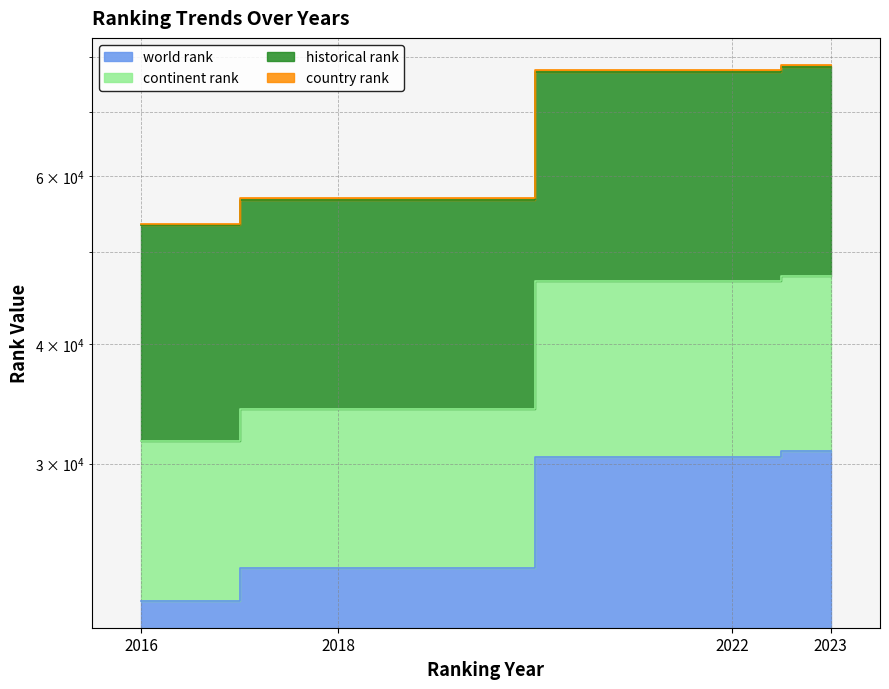

True or false: continent rank and world rank cross at least once.

False